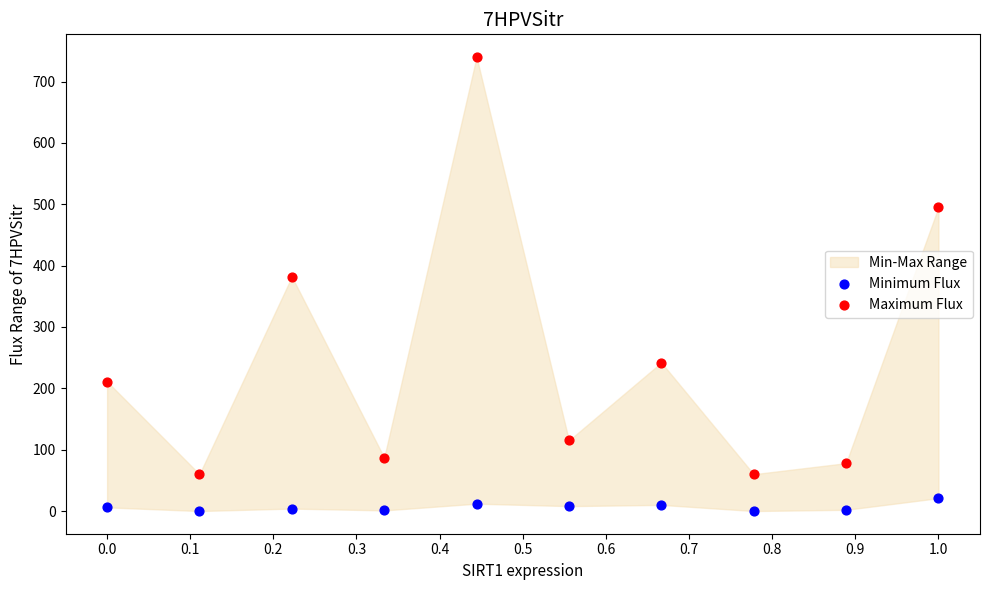

Across all data points, what is the range of Y values (max minus min)?

740